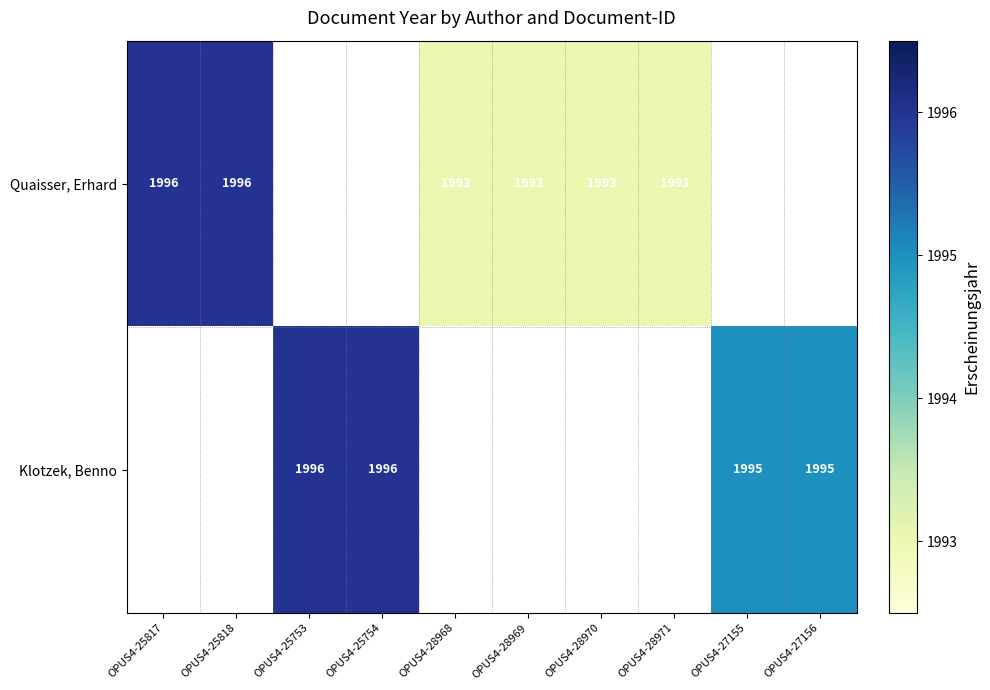

What is the greatest value displayed?

1996.0